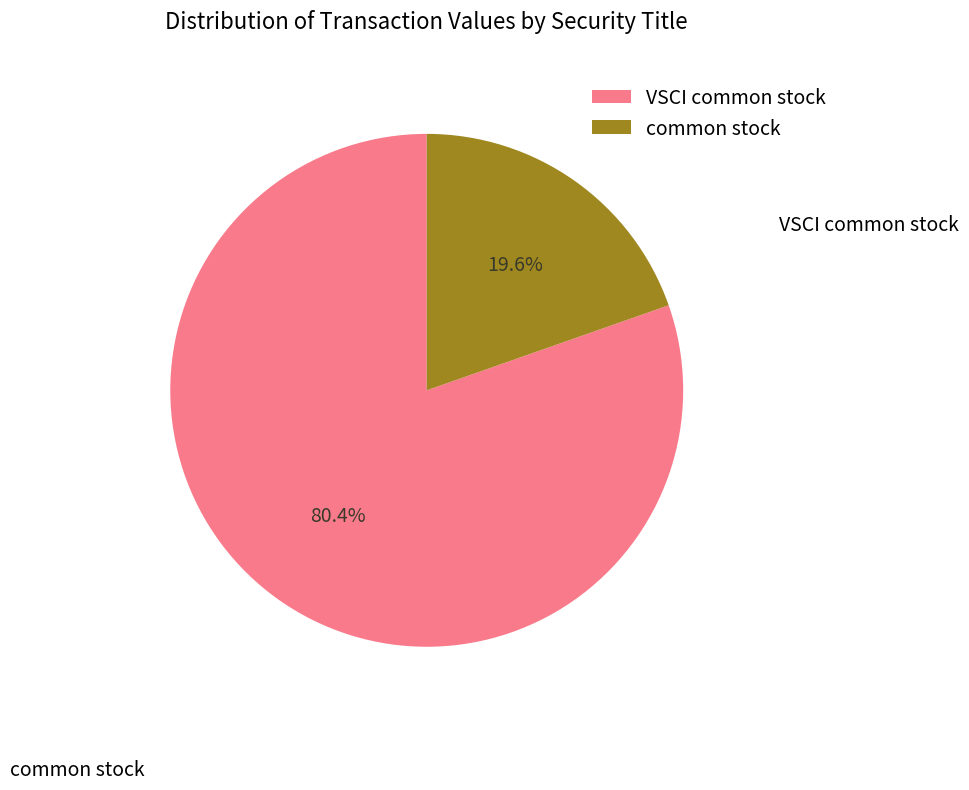

Which category has the smallest portion of the pie?

common stock